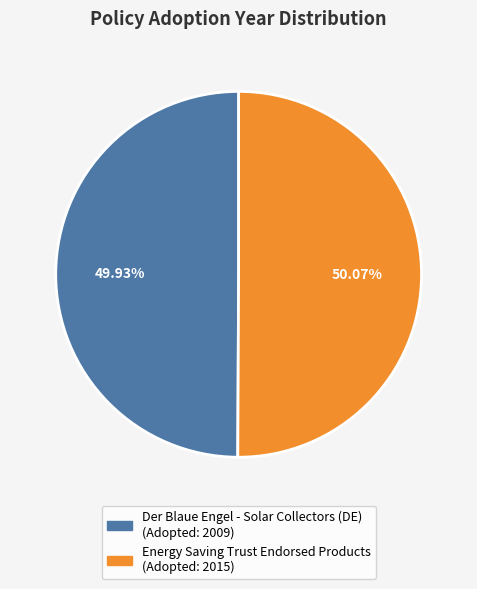

Count the number of slices in the pie.

2